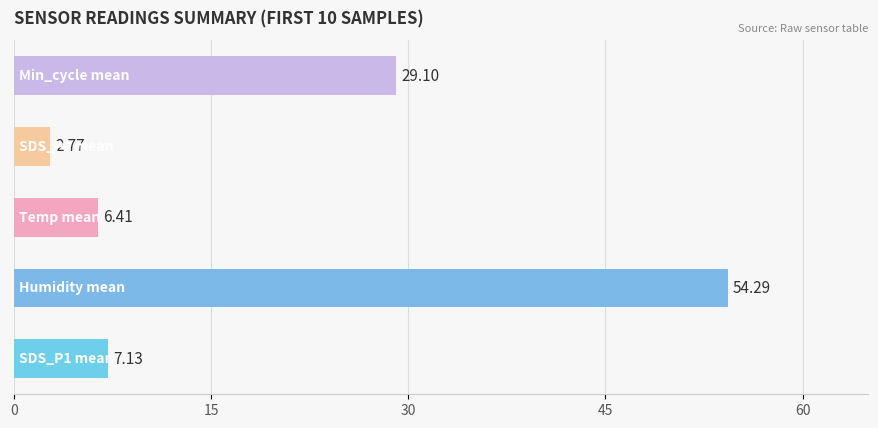

What is the difference between the maximum and minimum values?

51.5